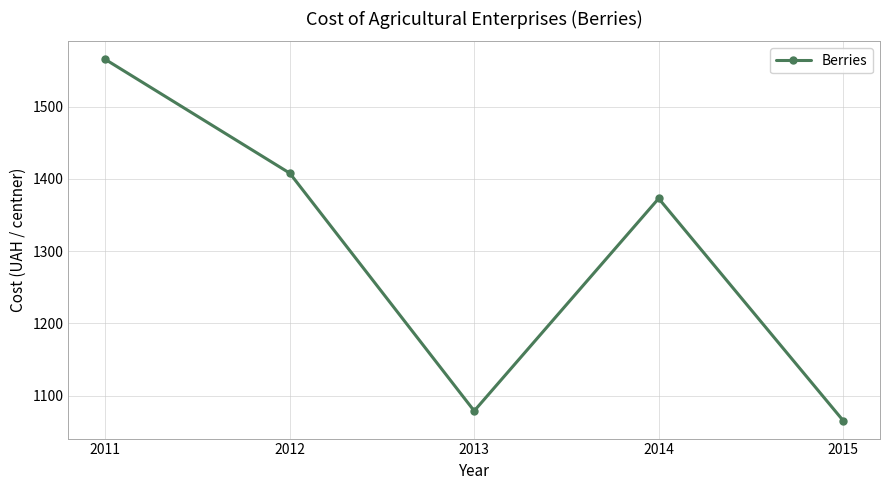

What is the value of the 1st point from the left?

1565.5